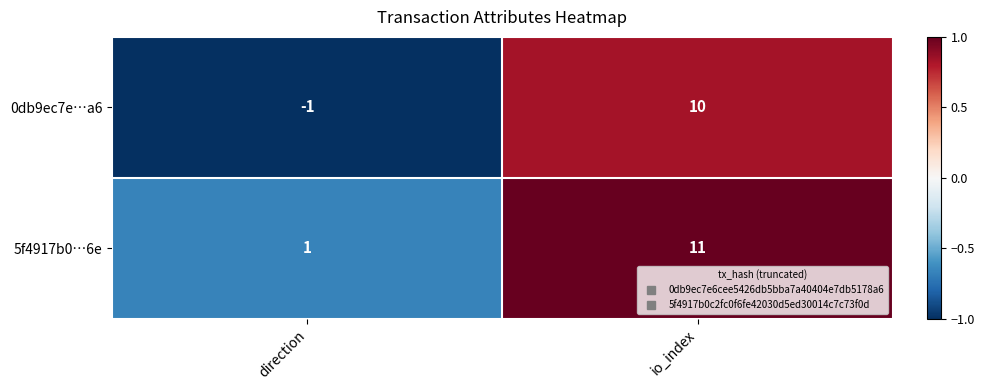

Reading left to right, what are all the values shown in this chart?

0db9ec7e…a6: -1	10
5f4917b0…6e: 1	11